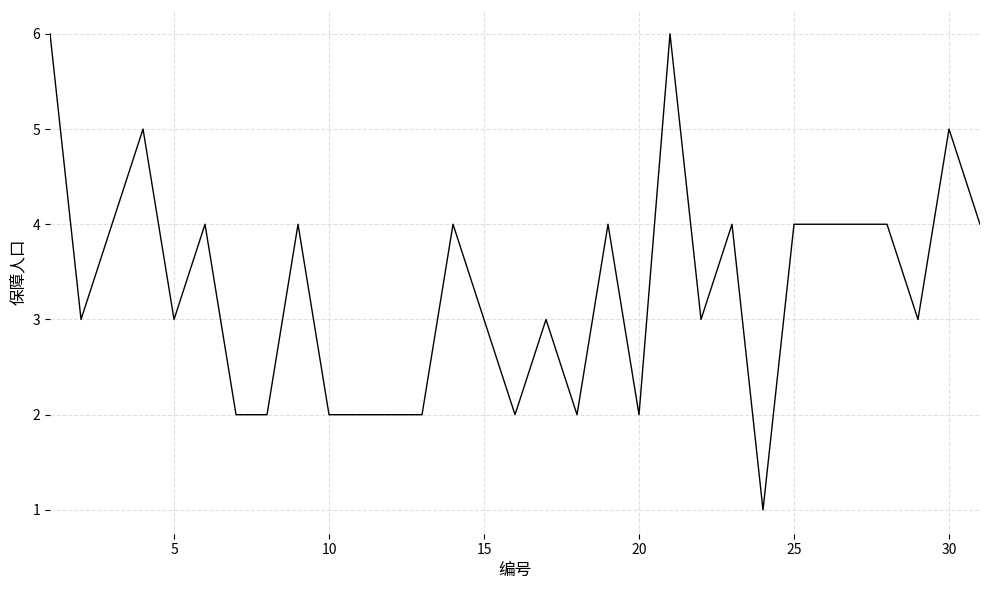

What is the maximum value shown in the chart?

6